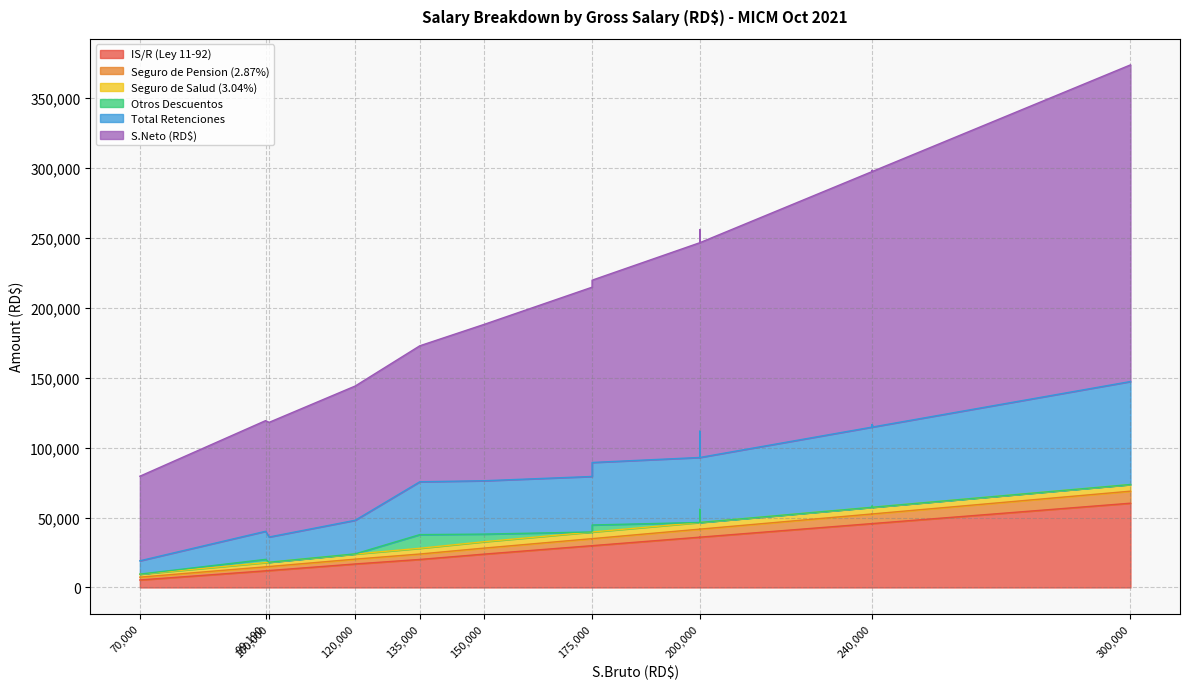

What is the approximate value of Seguro de Pension (2.87%) at 175000?

5022.5